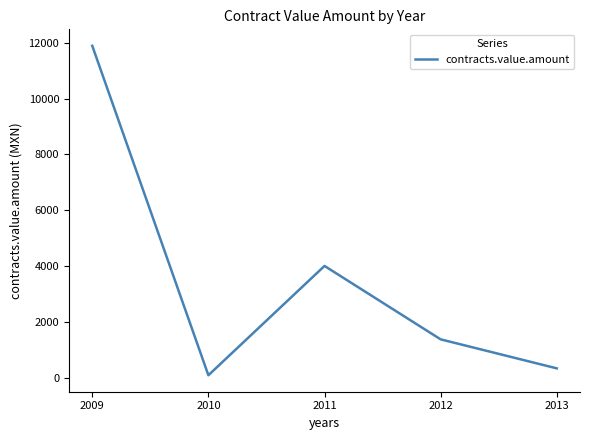

True or false: the data shows 102.4 at 2010.

True